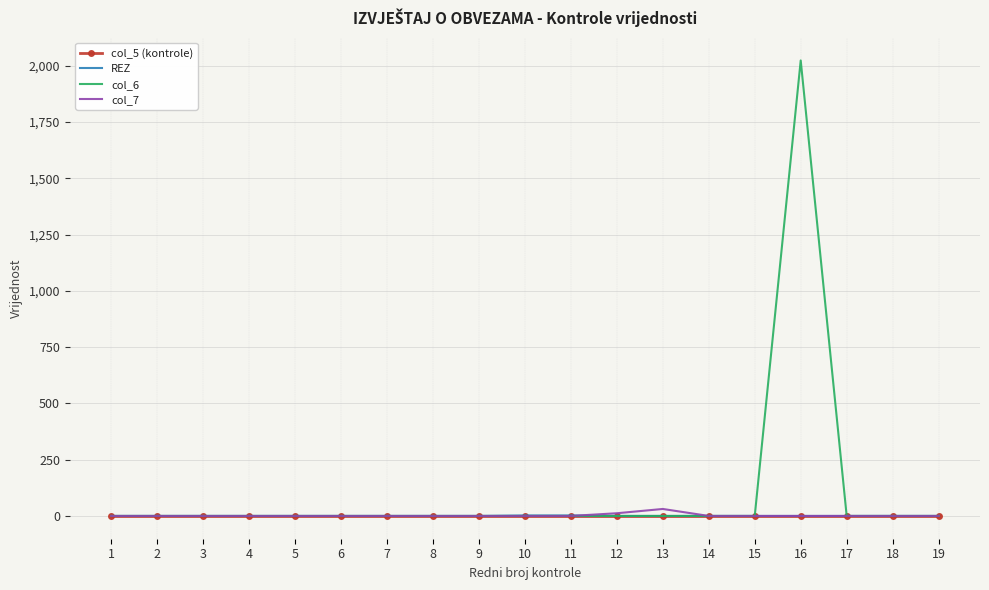

What is the greatest value displayed?

2023